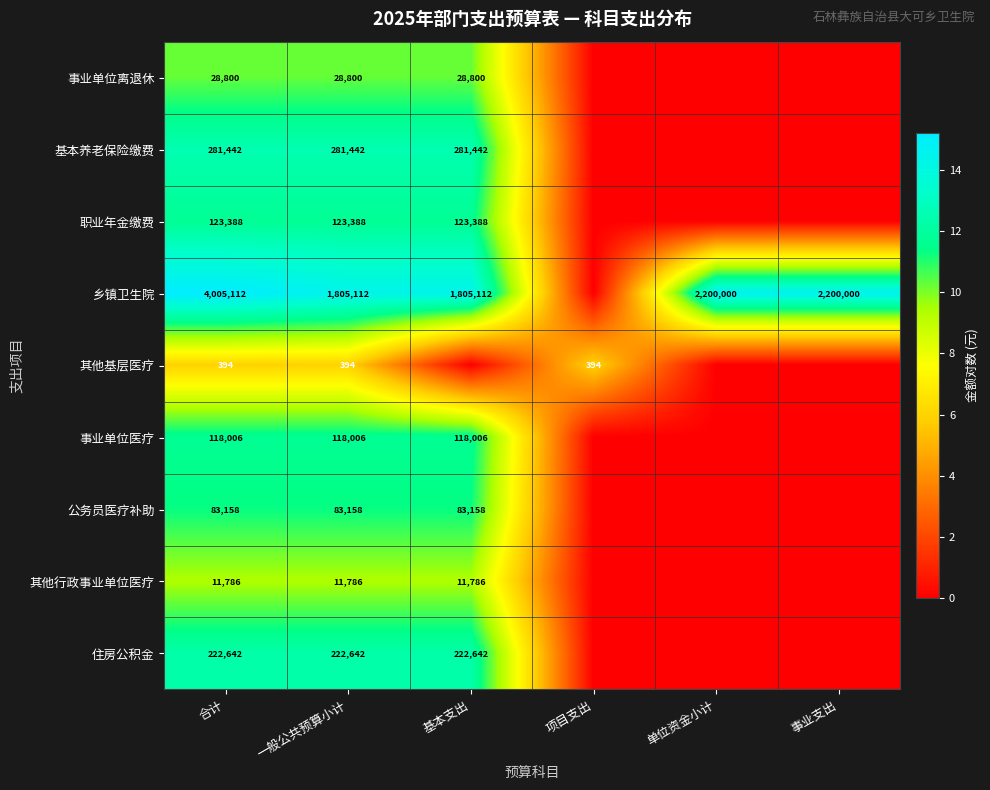

What is the greatest value displayed?

15.2